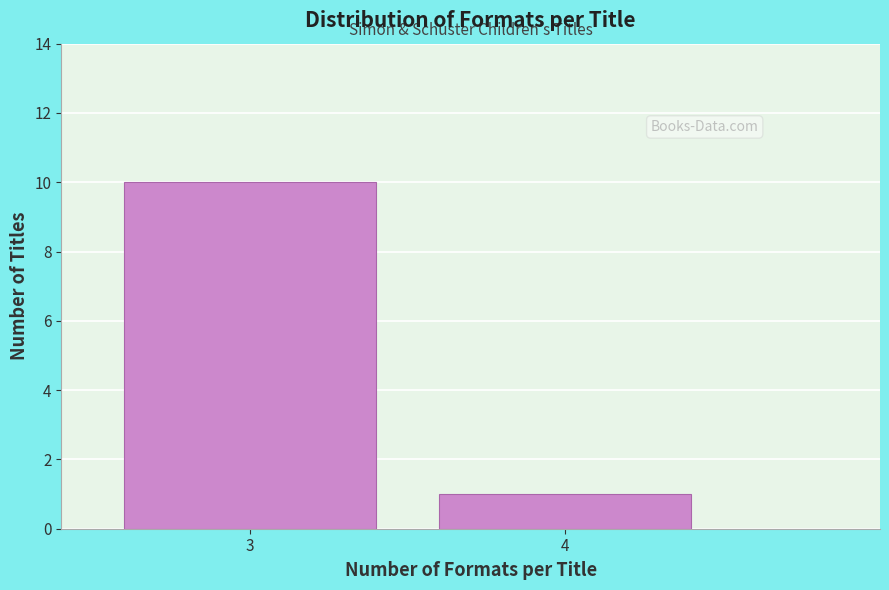

Reading left to right, list all the values displayed in this chart.

10	1